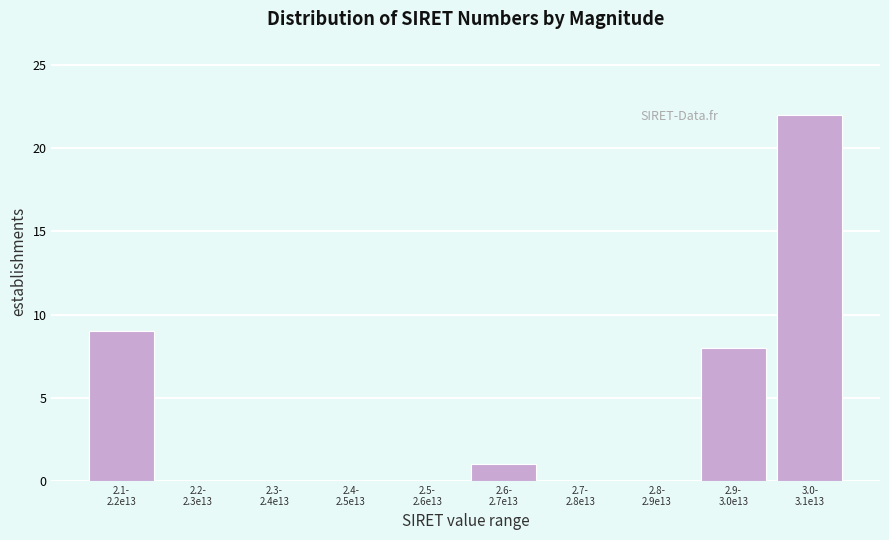

What is the greatest value displayed?

22